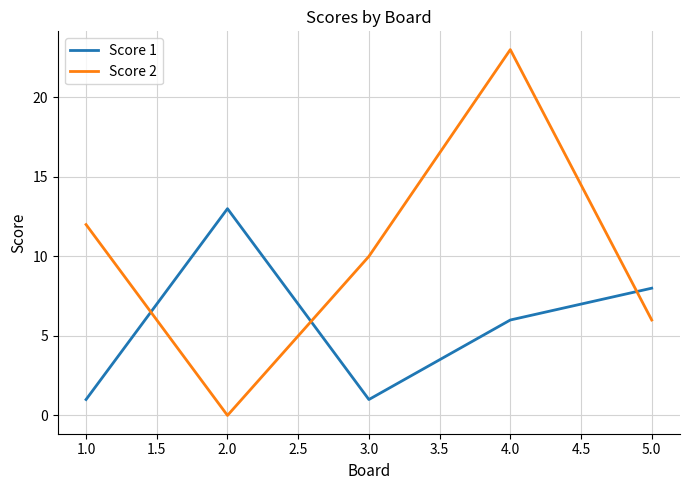

Which series ends up on top after the final intersection of Score 1 and Score 2?

Score 1